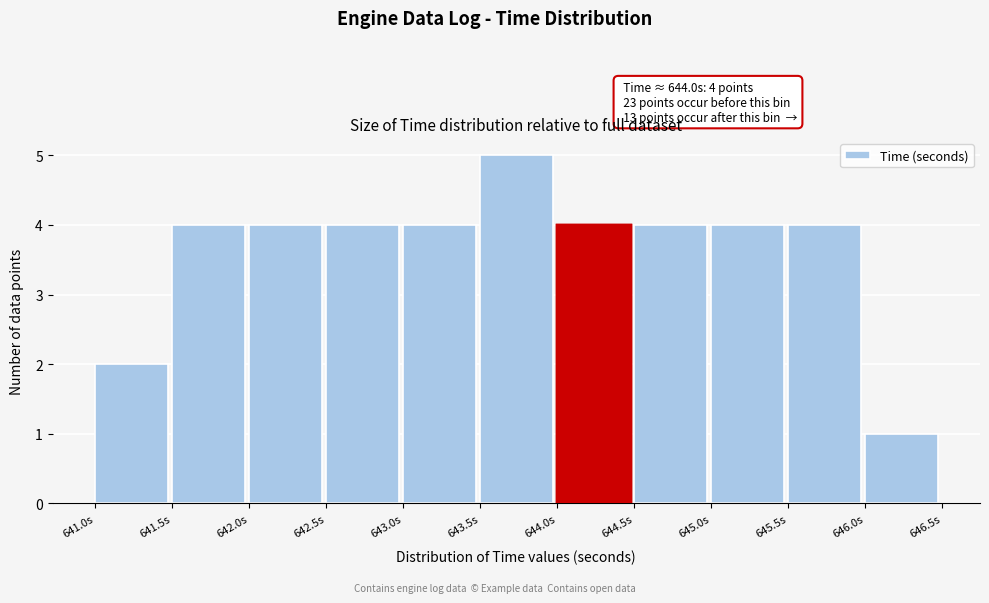

Which range on the x-axis has the tallest bar?

643.5 to 644.0